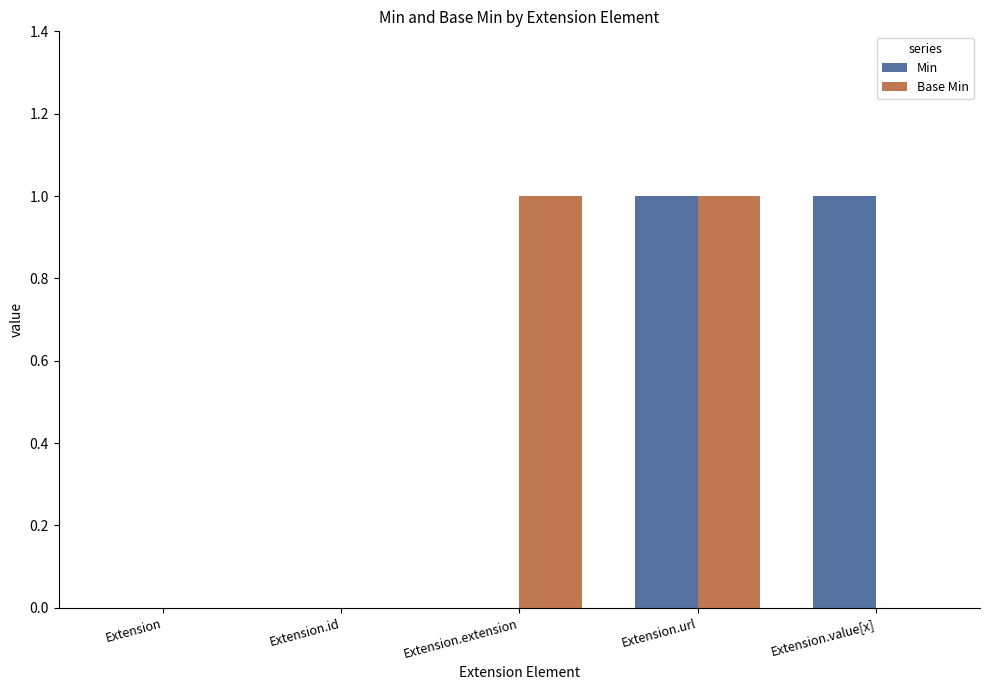

The Min series shows 0 at Extension.extension. True or false?

True